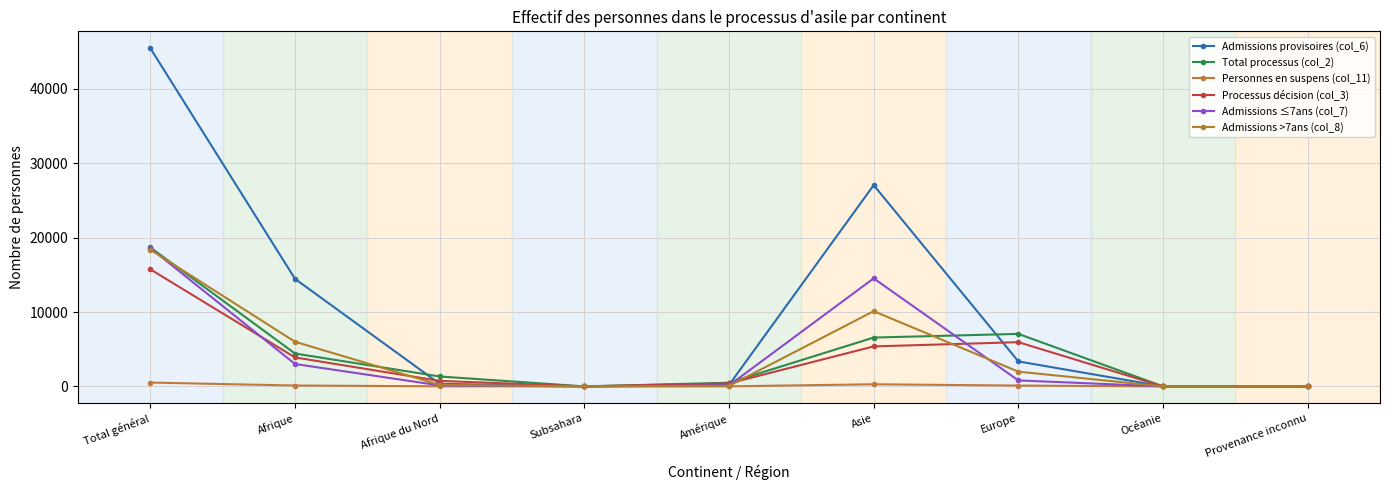

Is it true that Admissions >7ans (col_8) equals 9977 at Afrique?

False